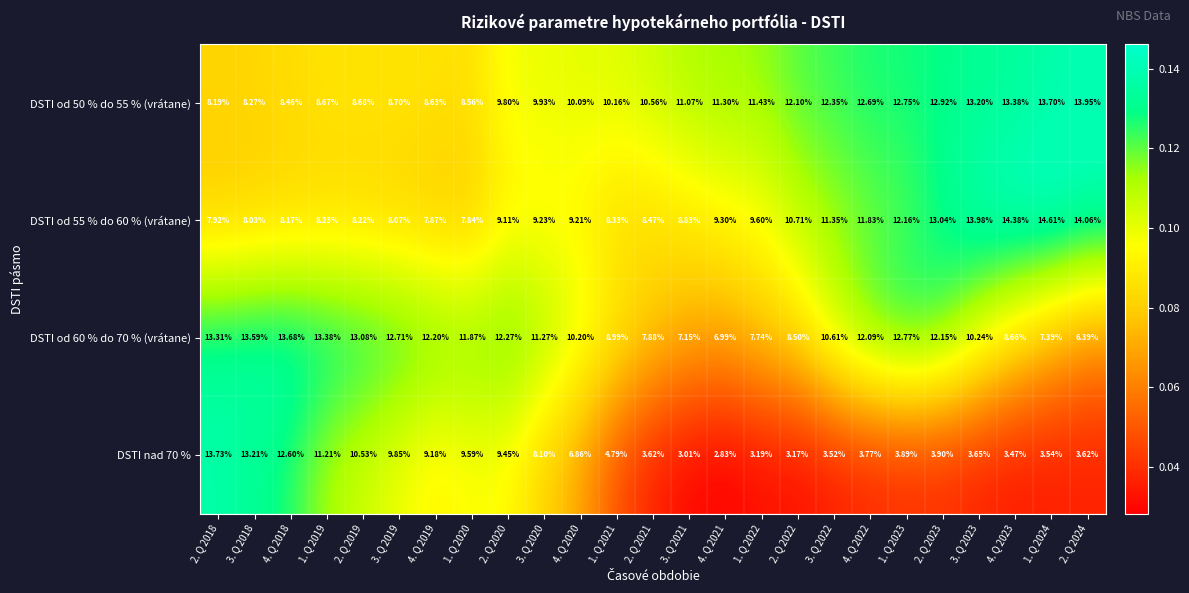

Which series has the largest total across all categories?

DSTI od 50 % do 55 % (vrátane)